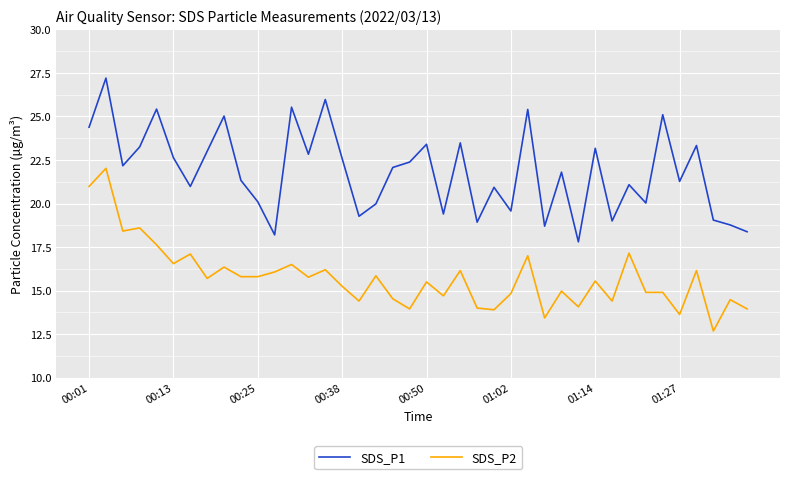

List the series in order of their peak value, highest first.

SDS_P1, SDS_P2